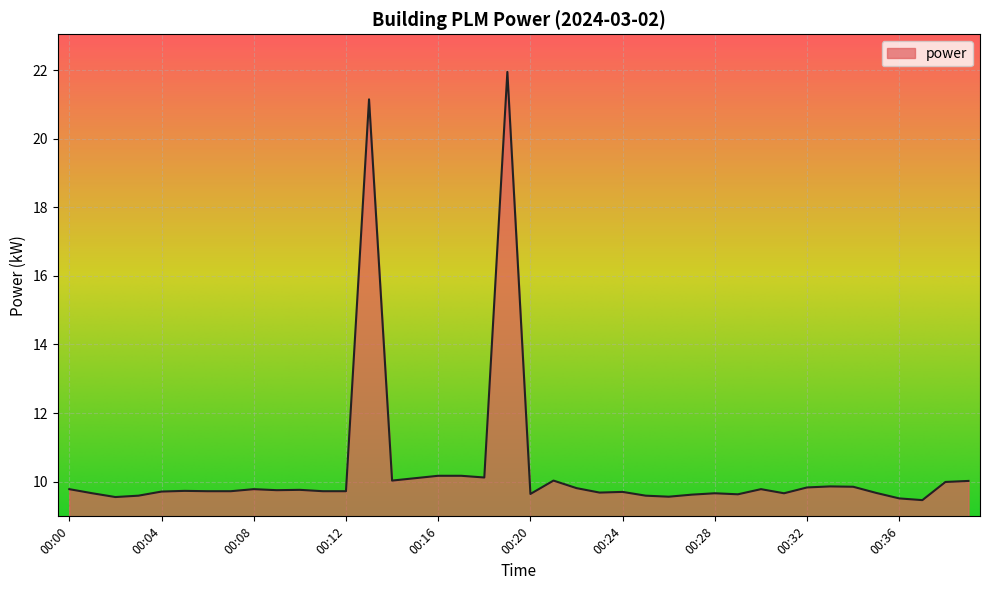

How many lines are shown in the chart?

1